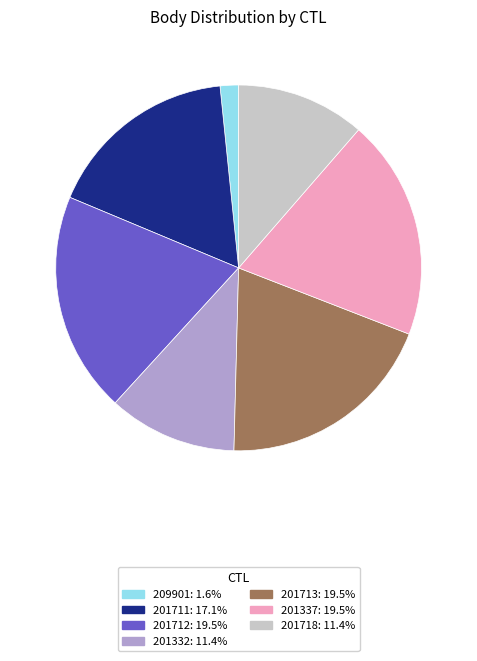

Approximately how many times larger is the value at 201713: 19.5% compared to 201712: 19.5%?

1.0